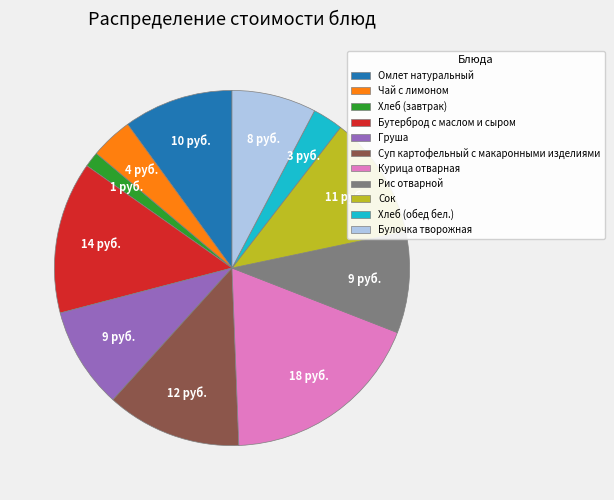

Which slice is the smallest?

Хлеб (завтрак)